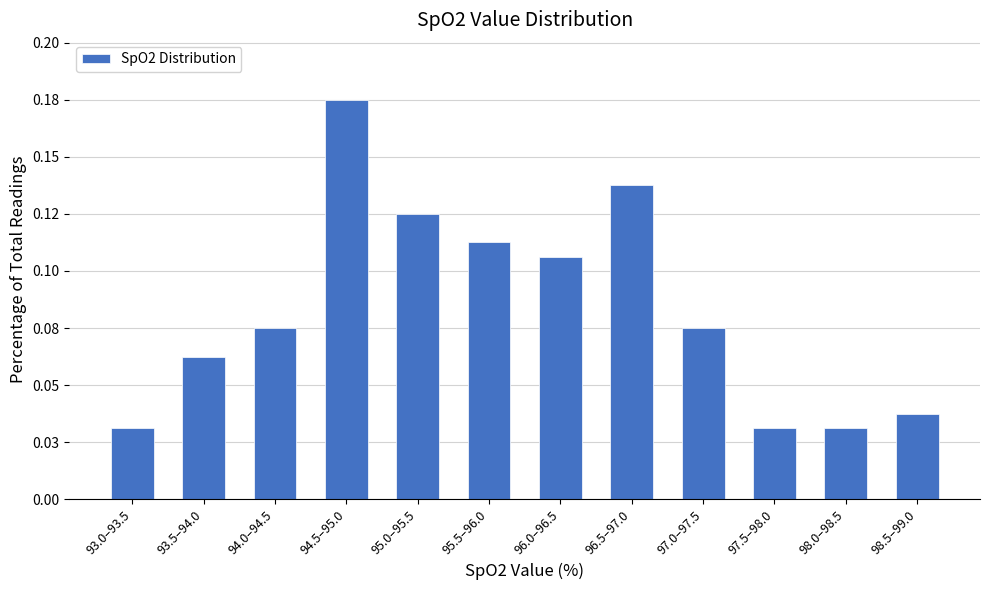

Are the bars horizontal?

No